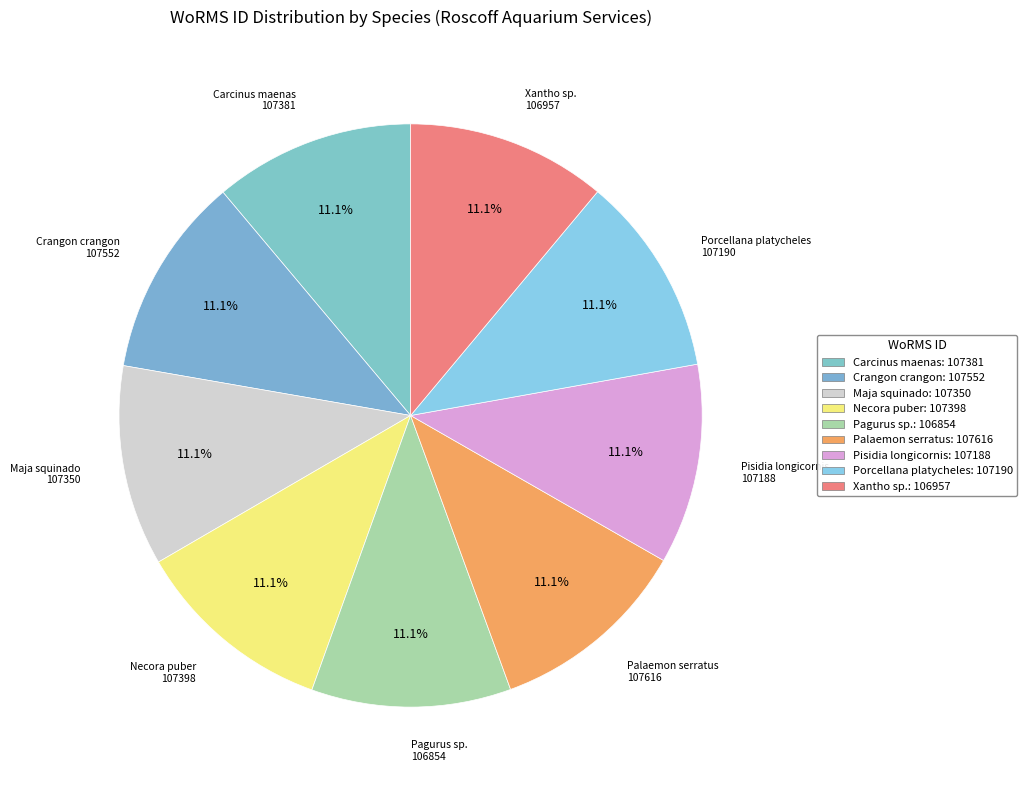

Which category has the smallest portion of the pie?

Pagurus sp.